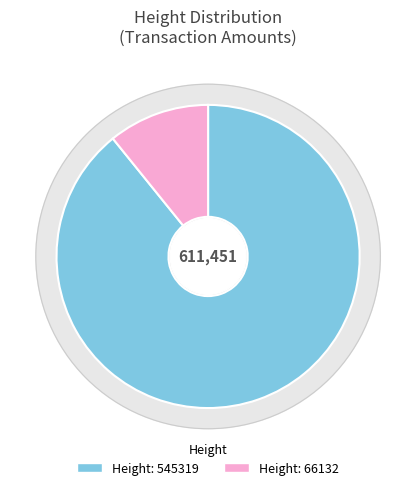

Which has a higher value, 545319 or 66132?

545319